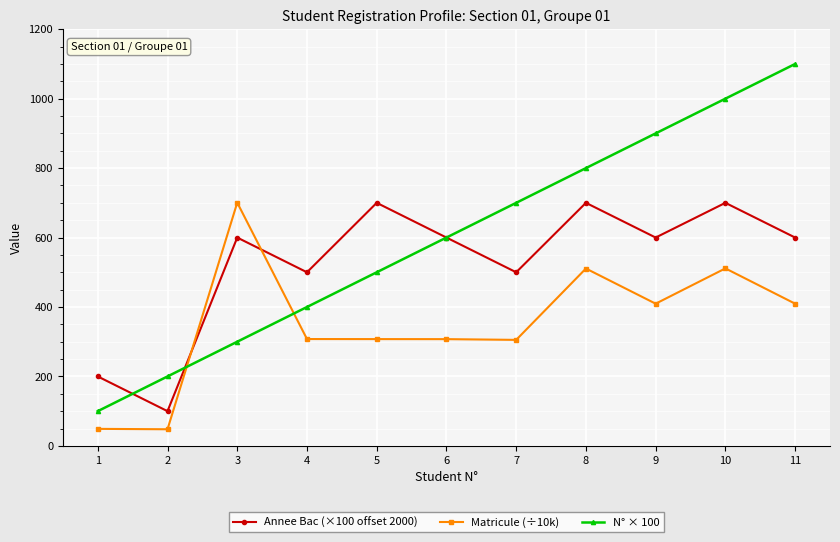

At which category is the sum across all series the highest?

10